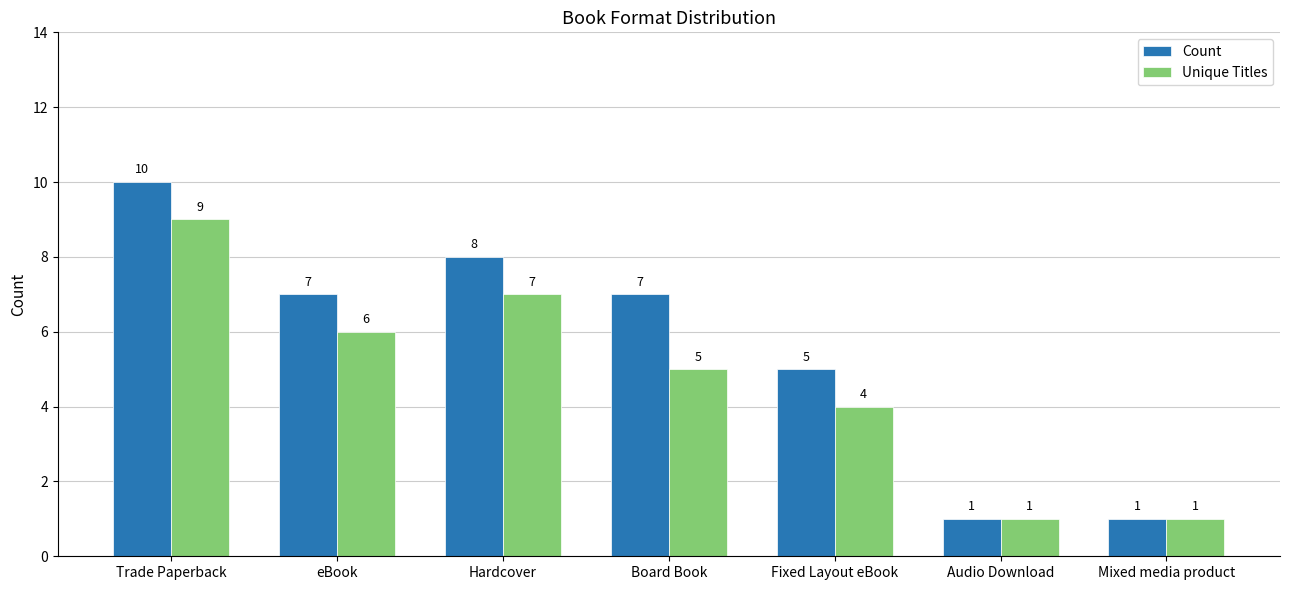

Where is Count nearest to the value 5?

Fixed Layout eBook